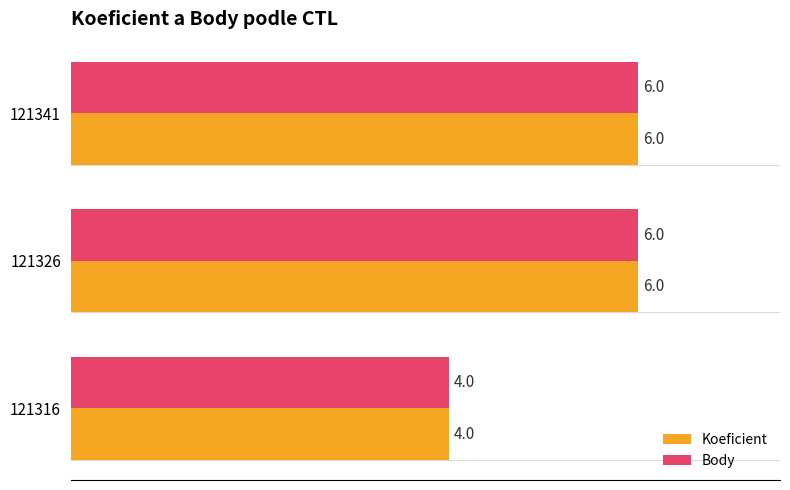

Read the Body value at 121326.

6